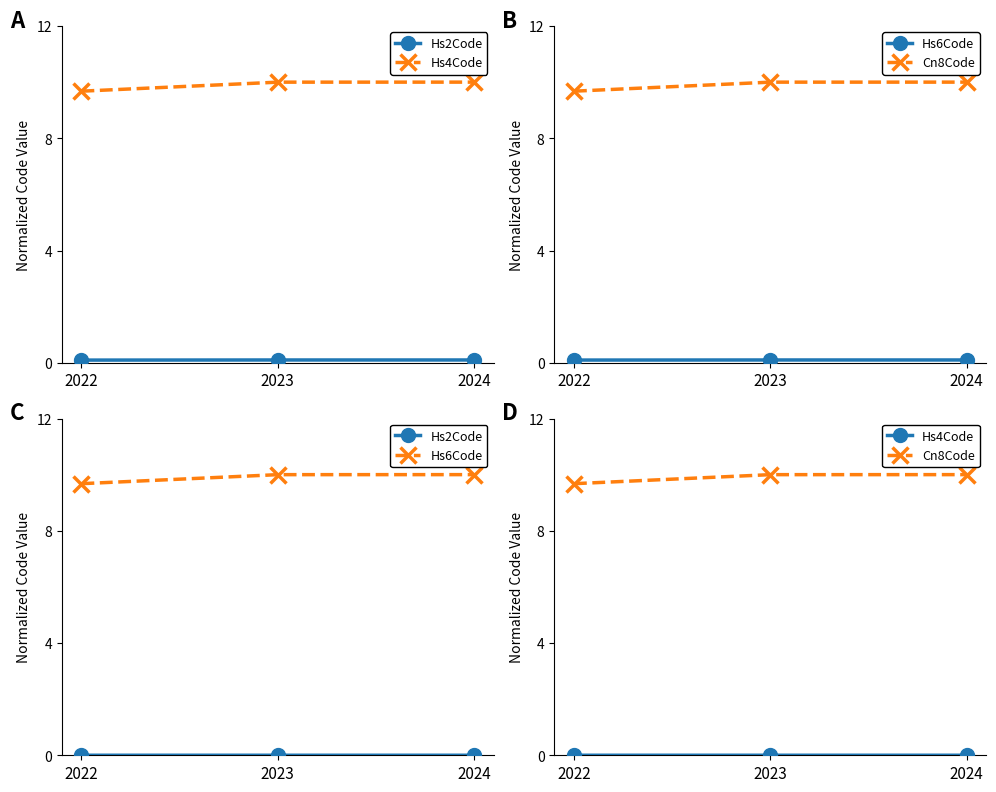

At which category is the sum across all series the highest?

2024